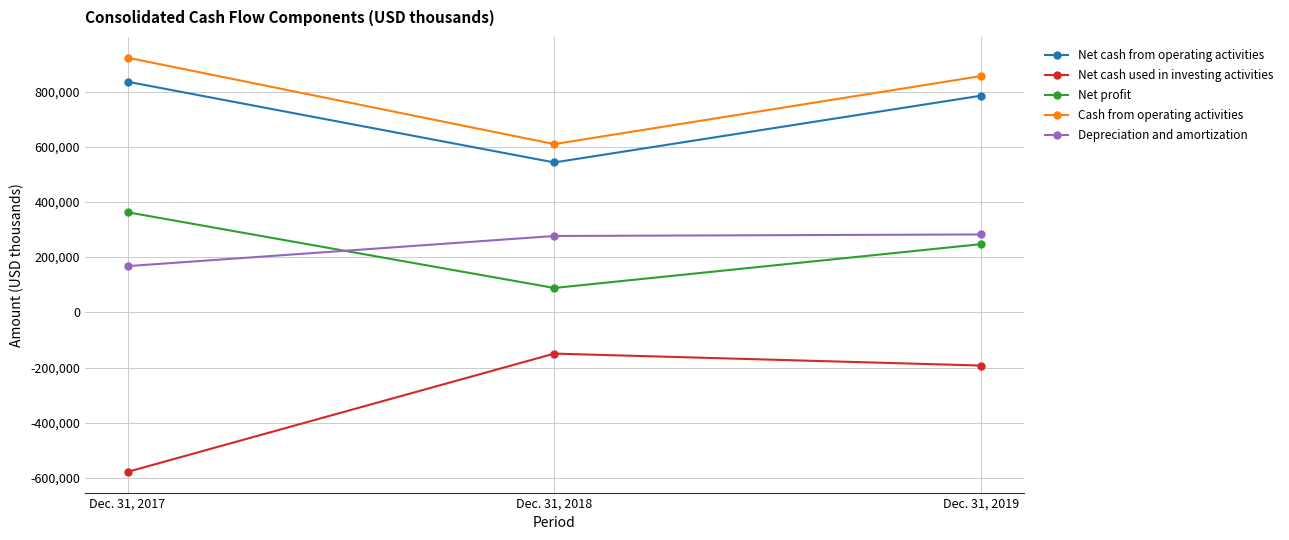

Which series has the largest range (max minus min)?

Net cash used in investing activities